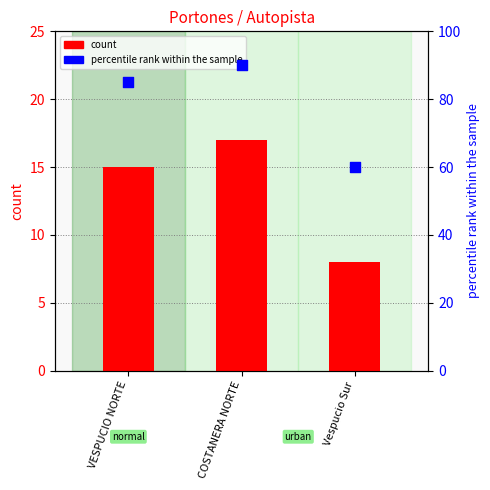

Which series contains the lowest Y value?

count